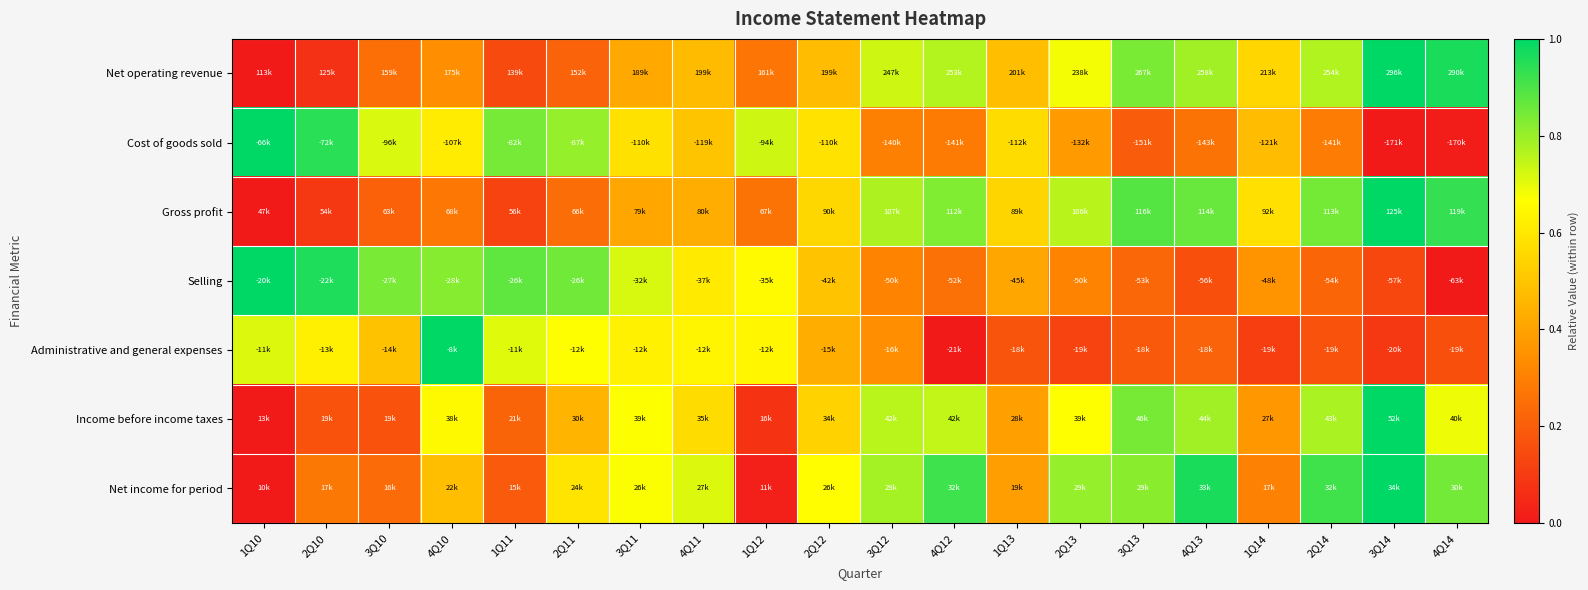

At which category is the sum across all series the highest?

3Q14